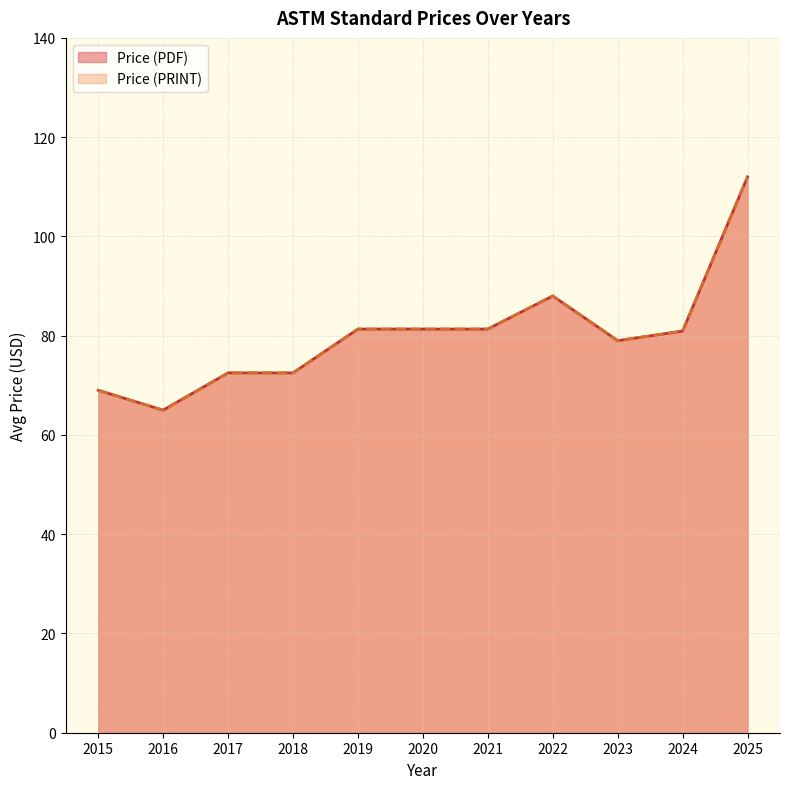

True or false: Price (PRINT) and Price (PDF) intersect in this chart.

False